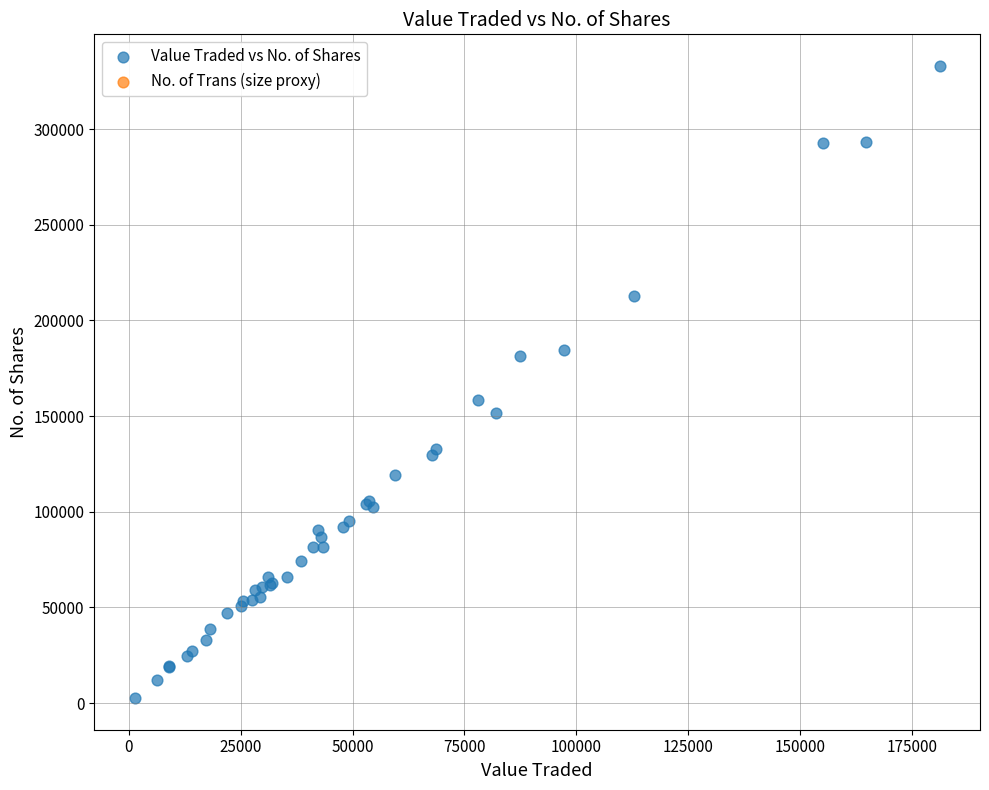

What Y value in the scatter plot is closest to 167756?

158589